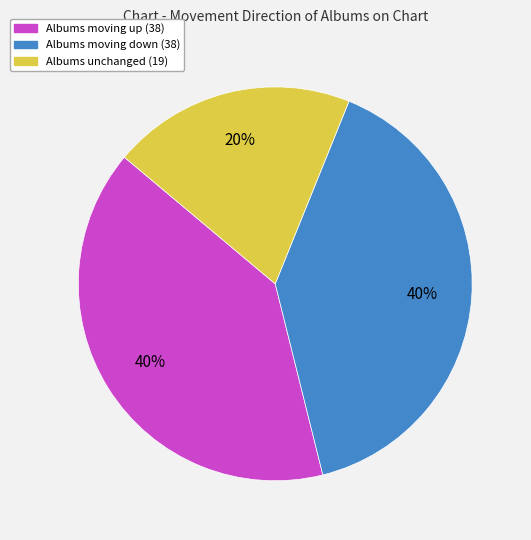

To the nearest percent, what is the average slice percentage?

33%